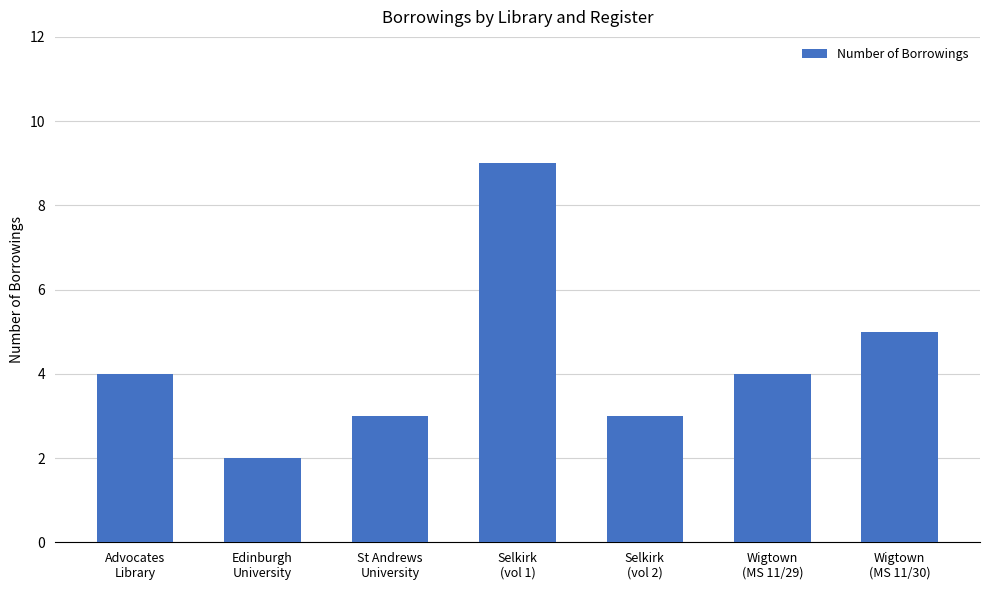

What is the difference between the maximum and minimum values?

7